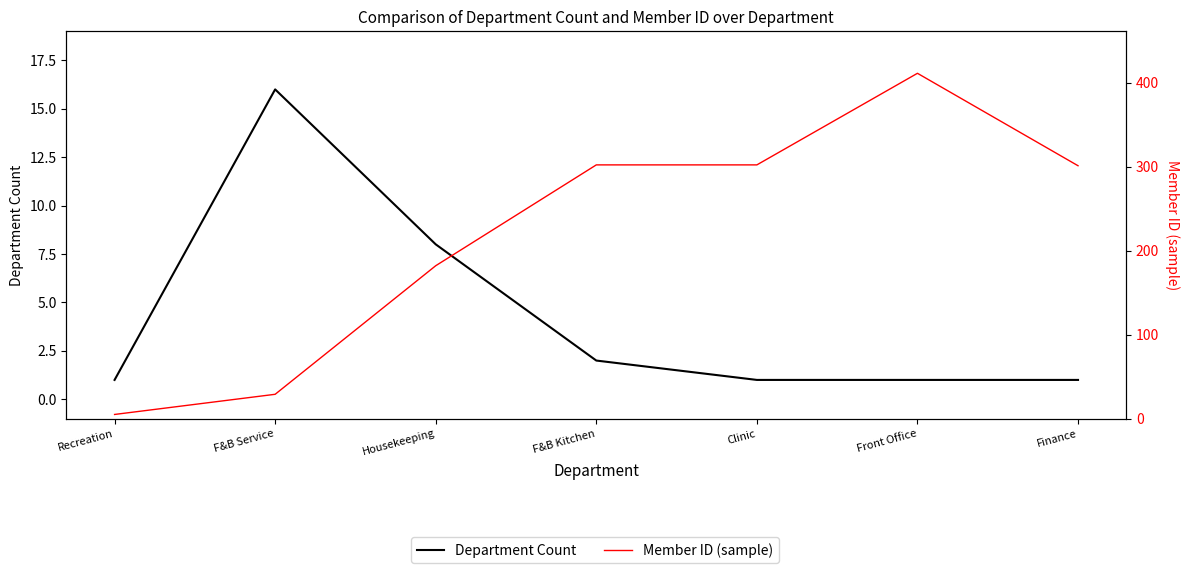

Which series has the largest total across all categories?

Member ID (sample)